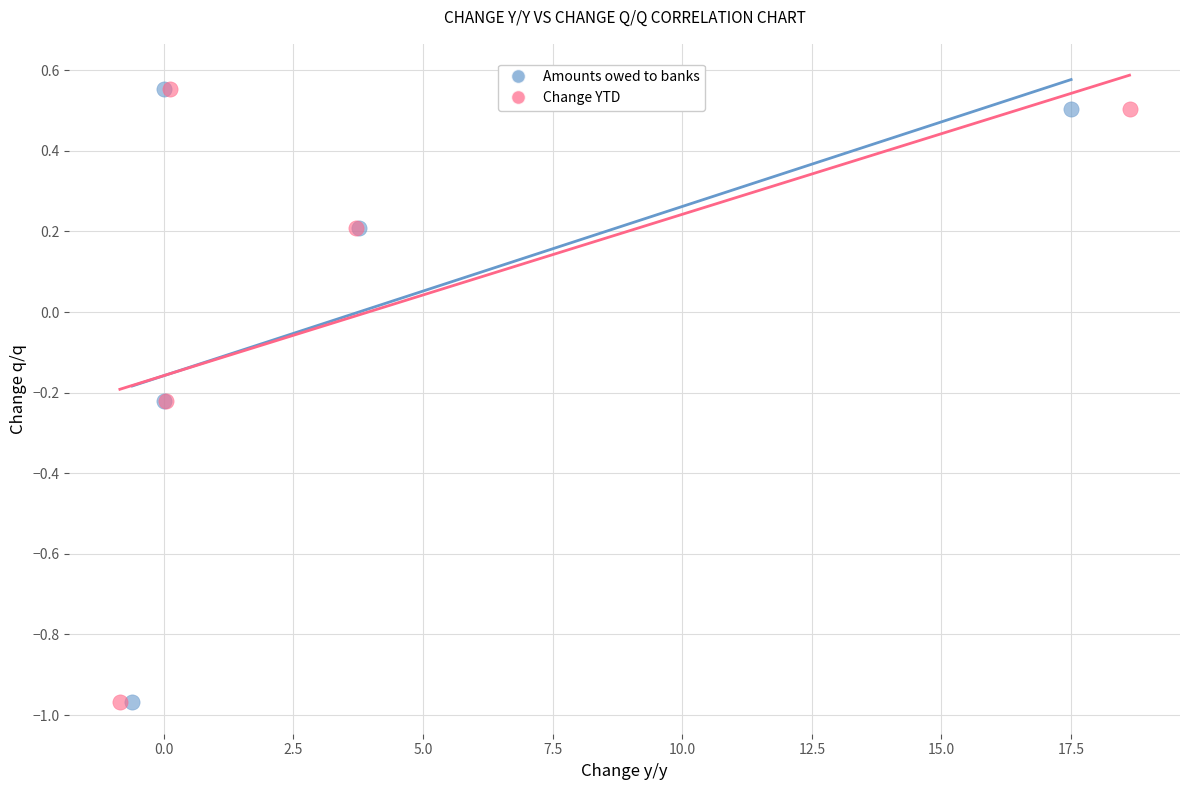

What are all the series names shown in the legend?

Amounts owed to banks, Change YTD